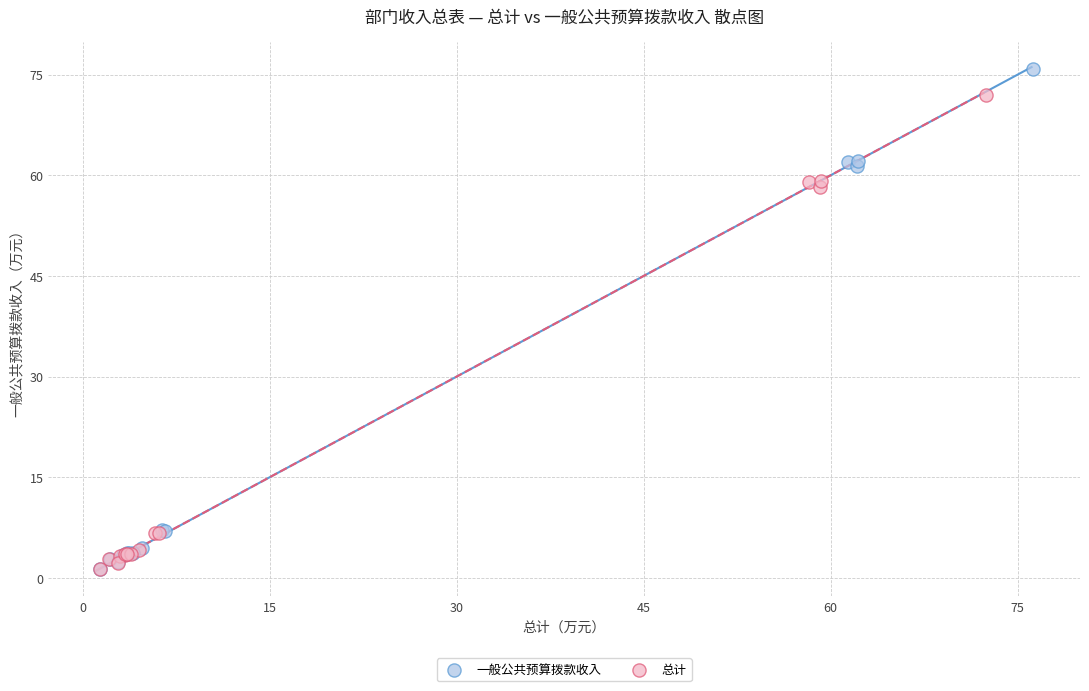

Which series has the largest Y range (max minus min)?

一般公共预算拨款收入